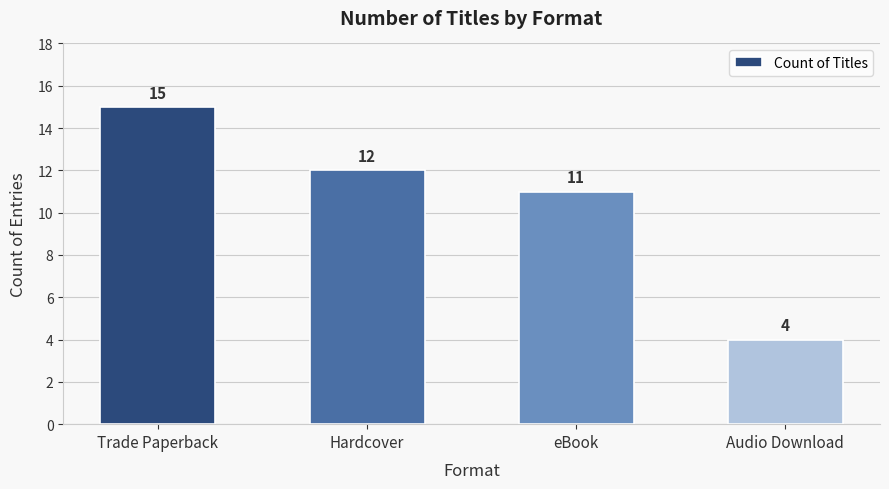

Reading left to right, extract all data points from this chart.

15	12	11	4